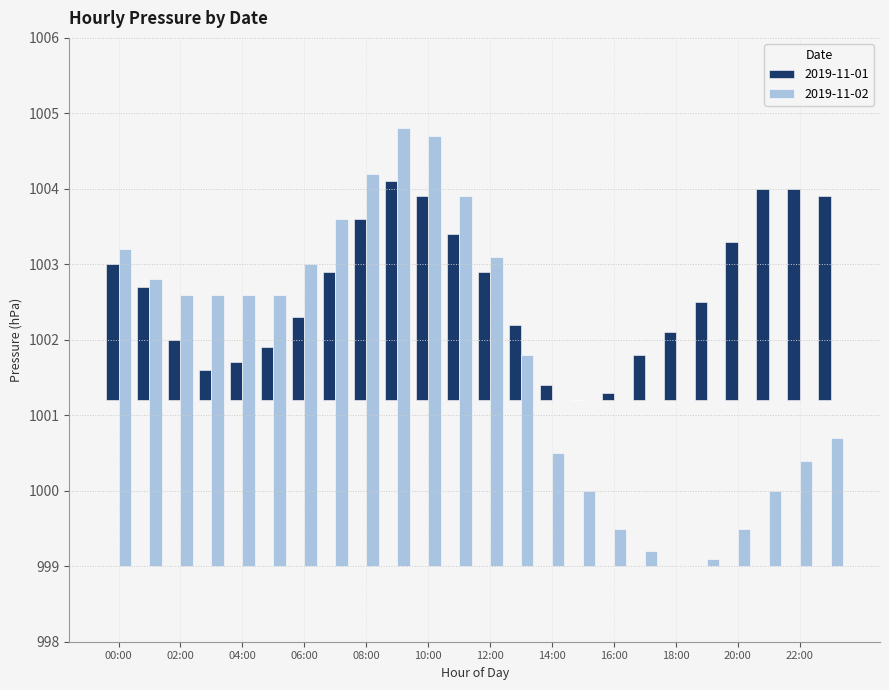

At which category does the chart reach its peak across all series?

09:00